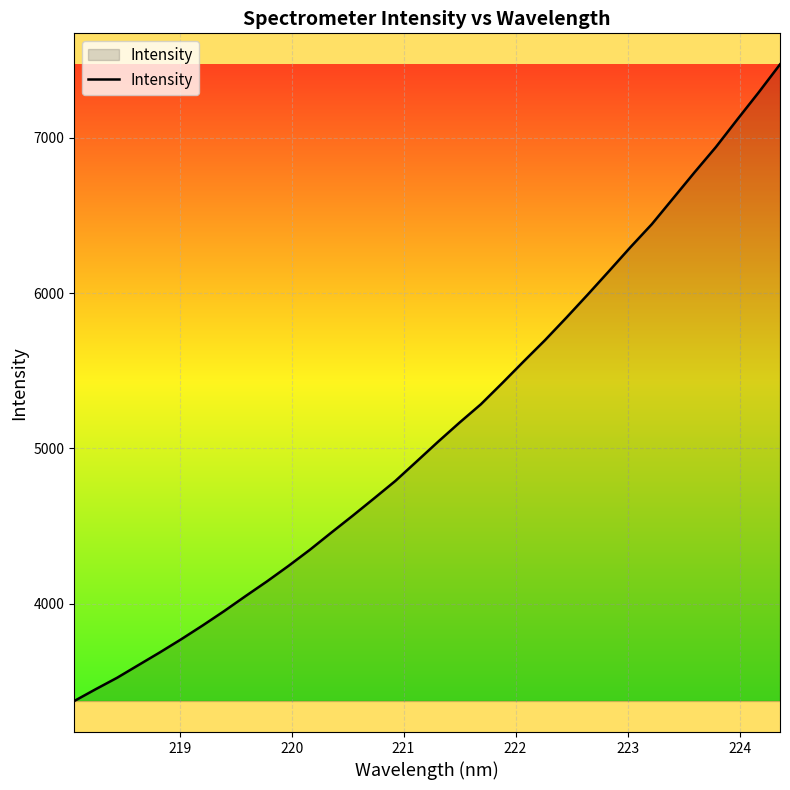

What is the maximum value shown in the chart?

7474.3